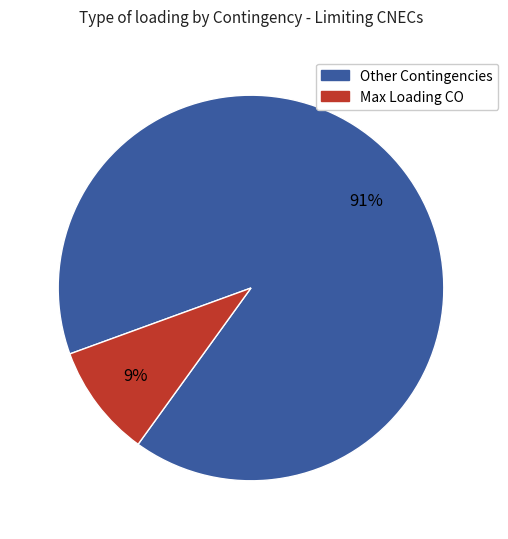

Between Other Contingencies and Max Loading CO, which is larger?

Other Contingencies